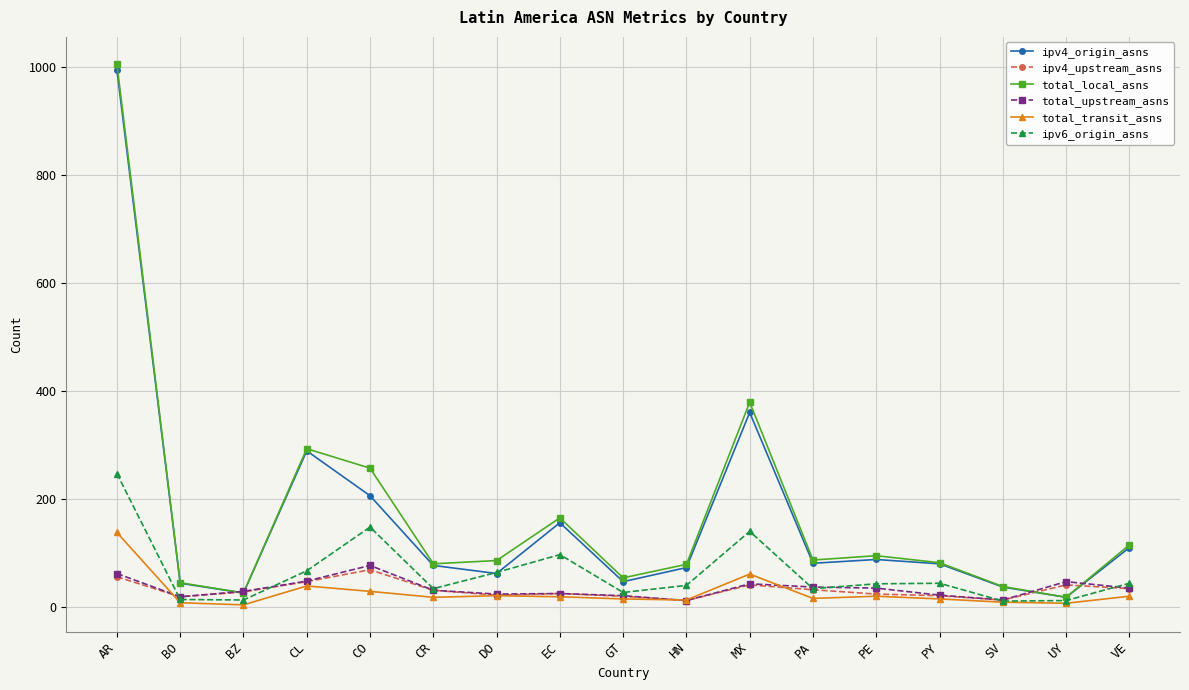

What is the minimum value shown in the chart?

4